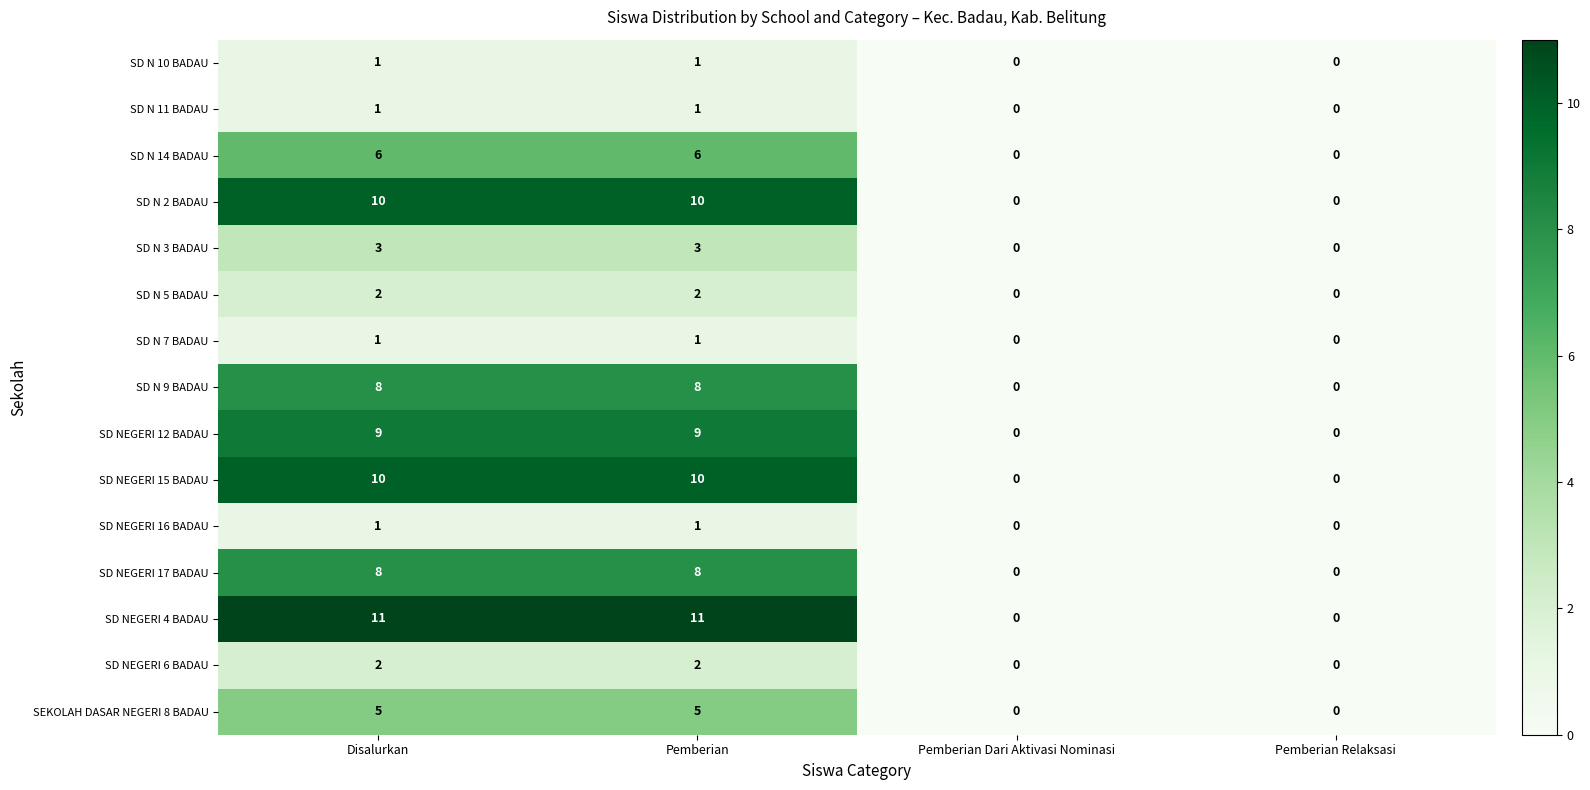

What is the highest value of the SD N 2 BADAU series?

10